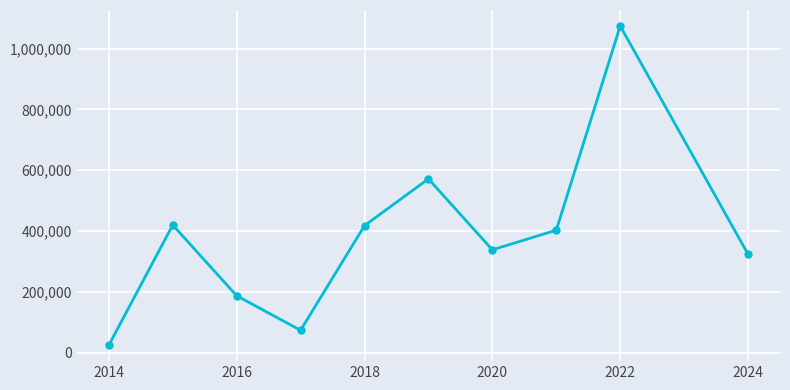

What is the value of the 4th point from the left?

73886